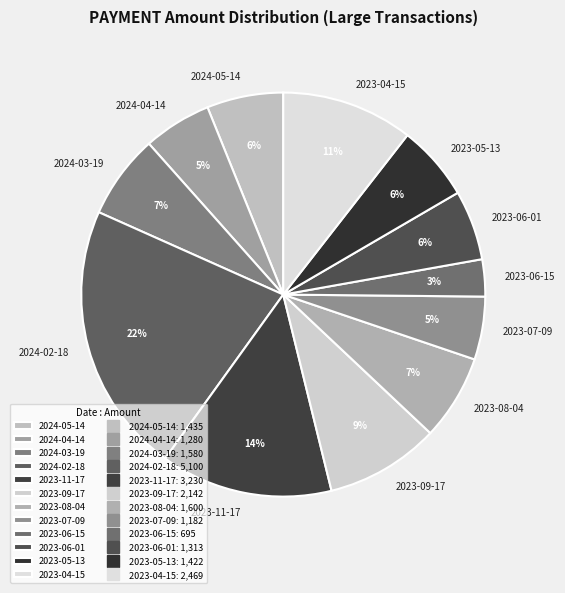

Is it true that 2024-04-14 is 1% of the pie?

False